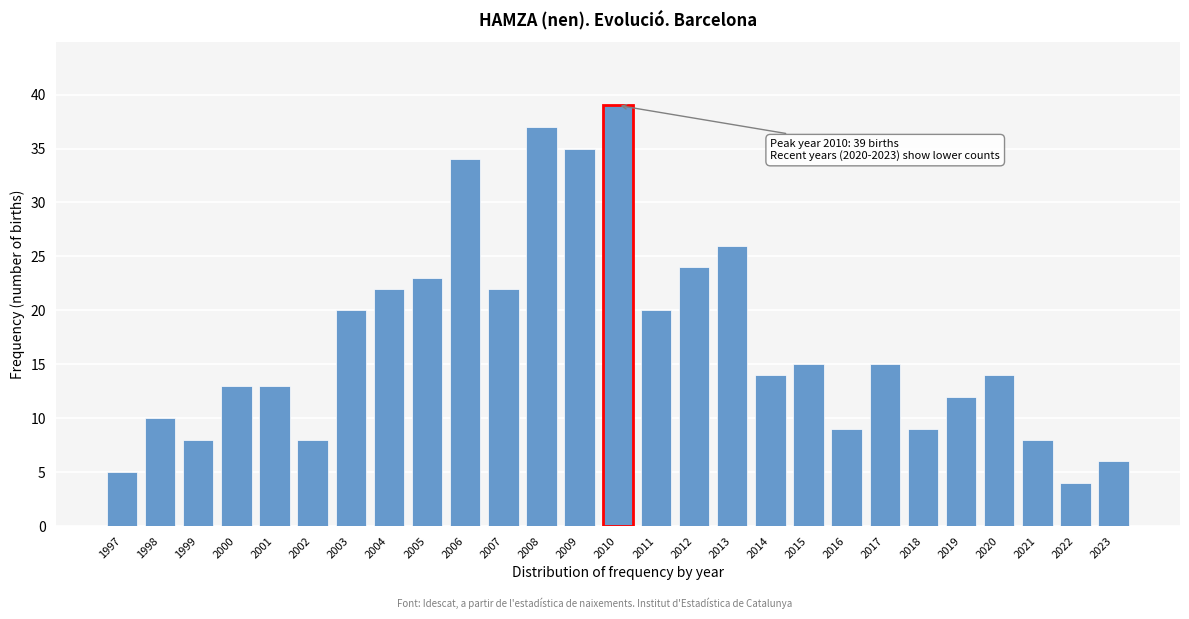

Reading right to left, what are all the values shown in this chart?

2023=6	2022=4	2021=8	2020=14	2019=12	2018=9	2017=15	2016=9	2015=15	2014=14	2013=26	2012=24	2011=20	2010=39	2009=35	2008=37	2007=22	2006=34	2005=23	2004=22	2003=20	2002=8	2001=13	2000=13	1999=8	1998=10	1997=5